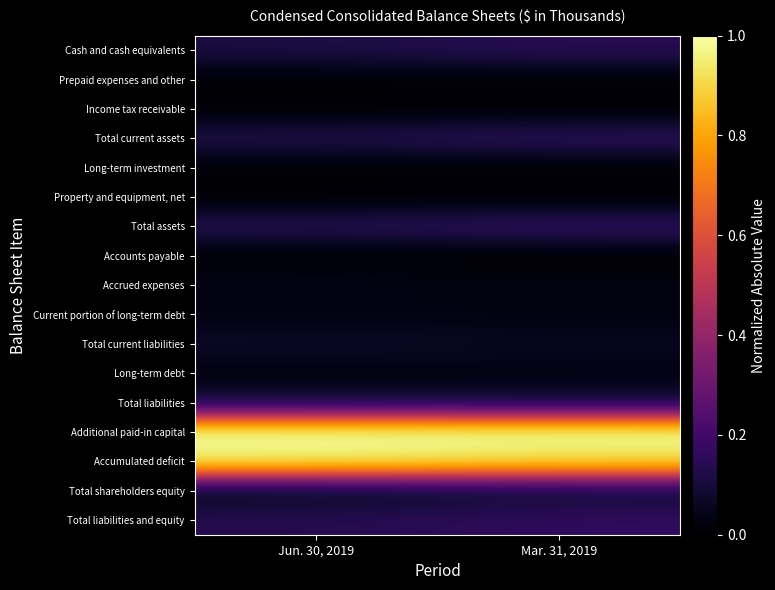

Reading left to right, what are all the values shown in this chart?

Cash and cash equivalents: Jun. 30, 2019=0.1	Mar. 31, 2019=0.1
Prepaid expenses and other: Jun. 30, 2019=0.0	Mar. 31, 2019=0.0
Income tax receivable: Jun. 30, 2019=0.0	Mar. 31, 2019=0.0
Total current assets: Jun. 30, 2019=0.1	Mar. 31, 2019=0.2
Long-term investment: Jun. 30, 2019=0.0	Mar. 31, 2019=0.0
Property and equipment, net: Jun. 30, 2019=0.0	Mar. 31, 2019=0.0
Total assets: Jun. 30, 2019=0.1	Mar. 31, 2019=0.2
Accounts payable: Jun. 30, 2019=0.0	Mar. 31, 2019=0.0
Accrued expenses: Jun. 30, 2019=0.0	Mar. 31, 2019=0.0
Current portion of long-term debt: Jun. 30, 2019=0.0	Mar. 31, 2019=0.0
Total current liabilities: Jun. 30, 2019=0.1	Mar. 31, 2019=0.1
Long-term debt: Jun. 30, 2019=0.0	Mar. 31, 2019=0.0
Total liabilities: Jun. 30, 2019=0.1	Mar. 31, 2019=0.1
Additional paid-in capital: Jun. 30, 2019=1.0	Mar. 31, 2019=1.0
Accumulated deficit: Jun. 30, 2019=1.0	Mar. 31, 2019=0.9
Total shareholders equity: Jun. 30, 2019=0.0	Mar. 31, 2019=0.1
Total liabilities and equity: Jun. 30, 2019=0.1	Mar. 31, 2019=0.2